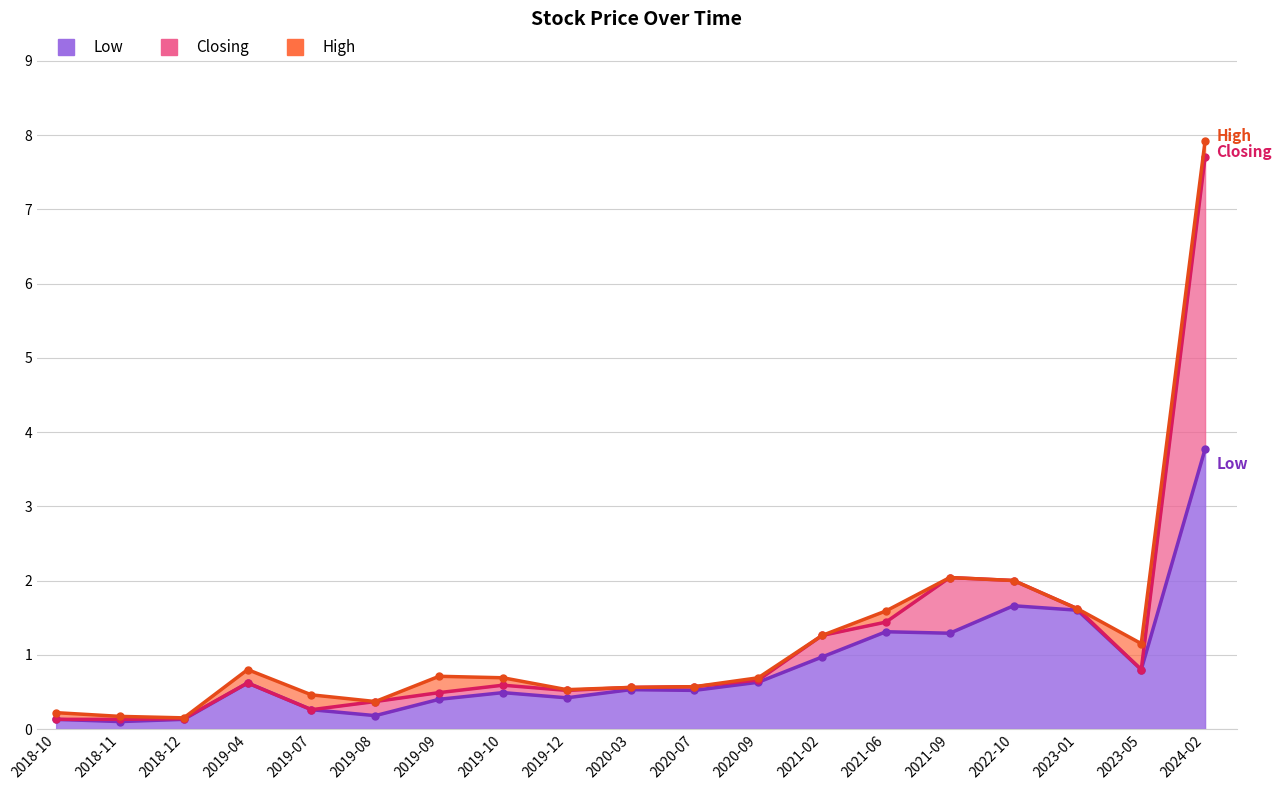

List the labels in order of Closing value, largest first.

2024-02, 2021-09, 2022-10, 2023-01, 2021-06, 2021-02, 2023-05, 2020-09, 2019-04, 2019-10, 2020-07, 2020-03, 2019-12, 2019-09, 2019-08, 2019-07, 2018-12, 2018-10, 2018-11